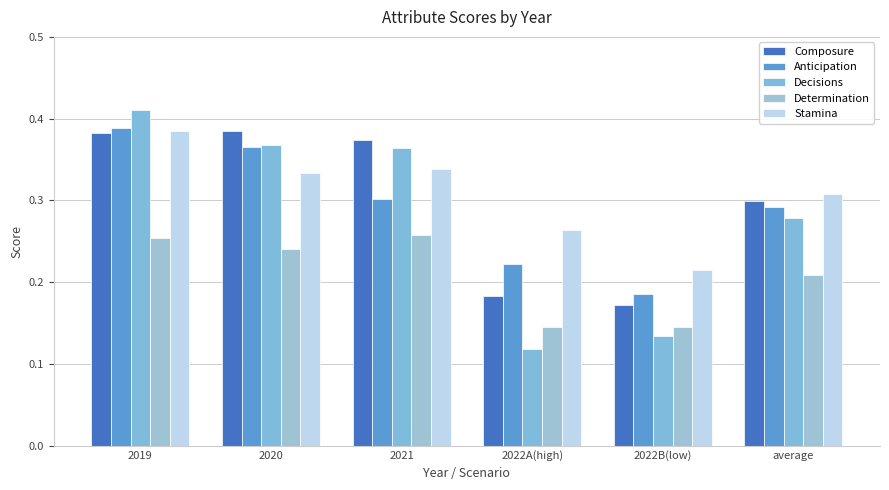

What position from the right is 2019?

6